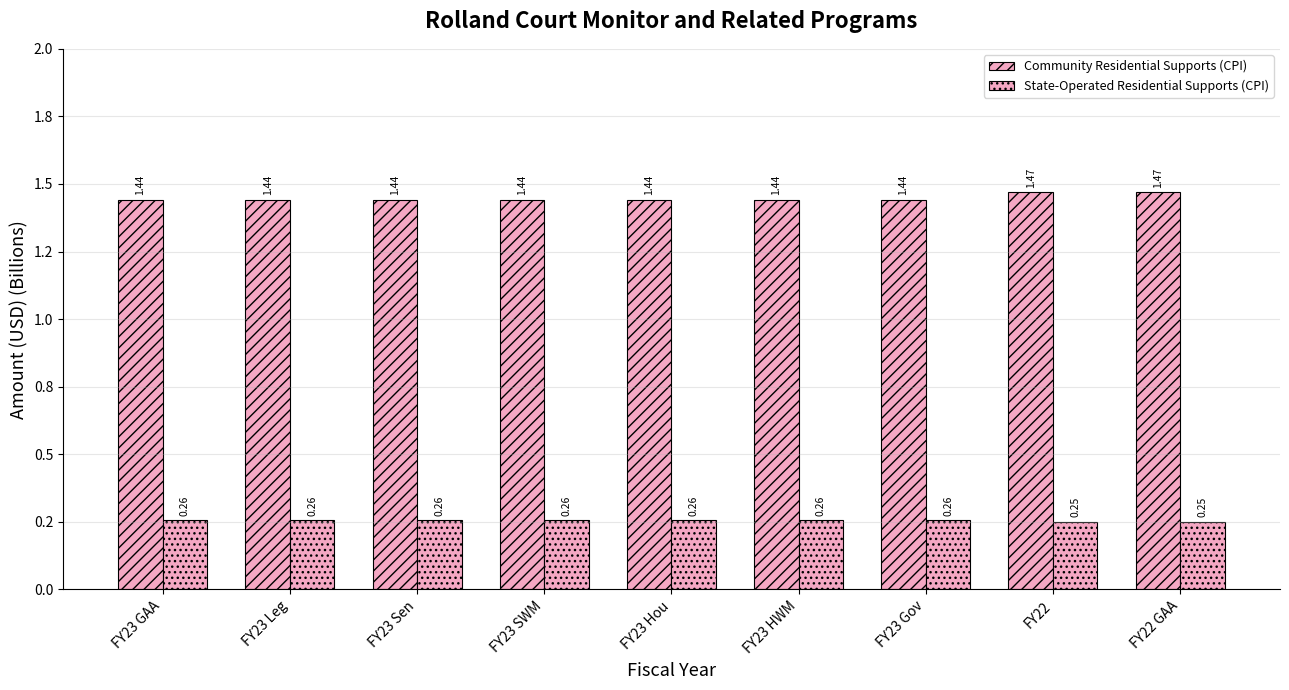

True or false: Community Residential Supports (CPI) has a value of 1.4 at FY23 Hou.

True